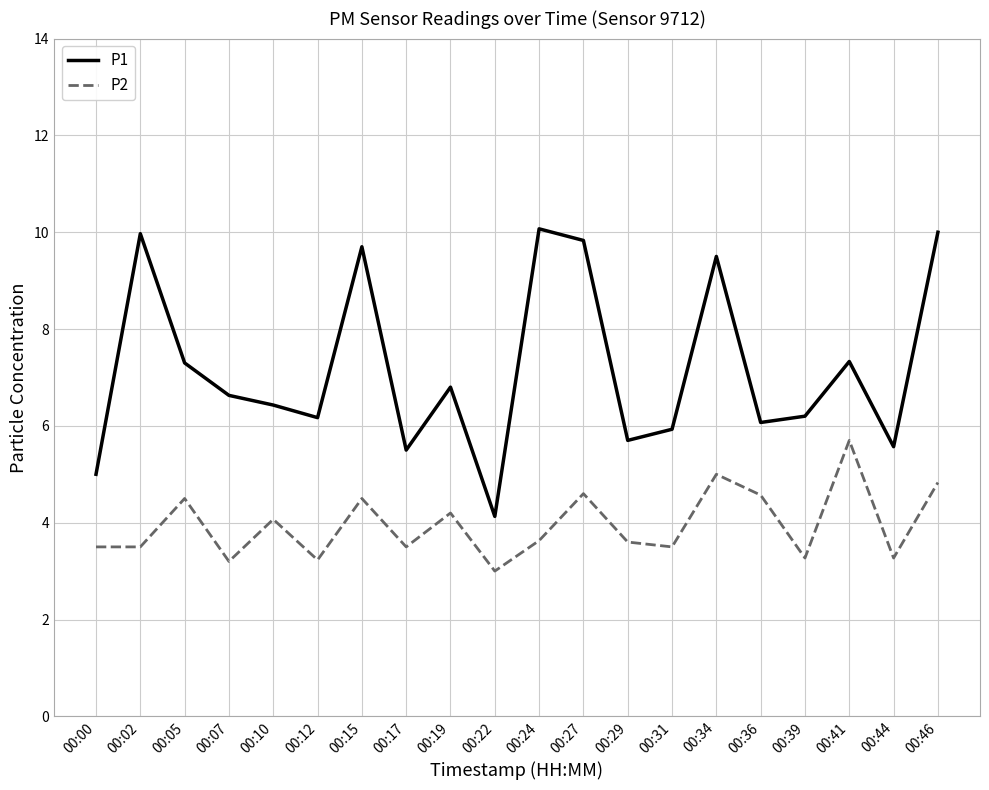

What is the sum of the P2 values at 00:10 and 00:41?

9.8